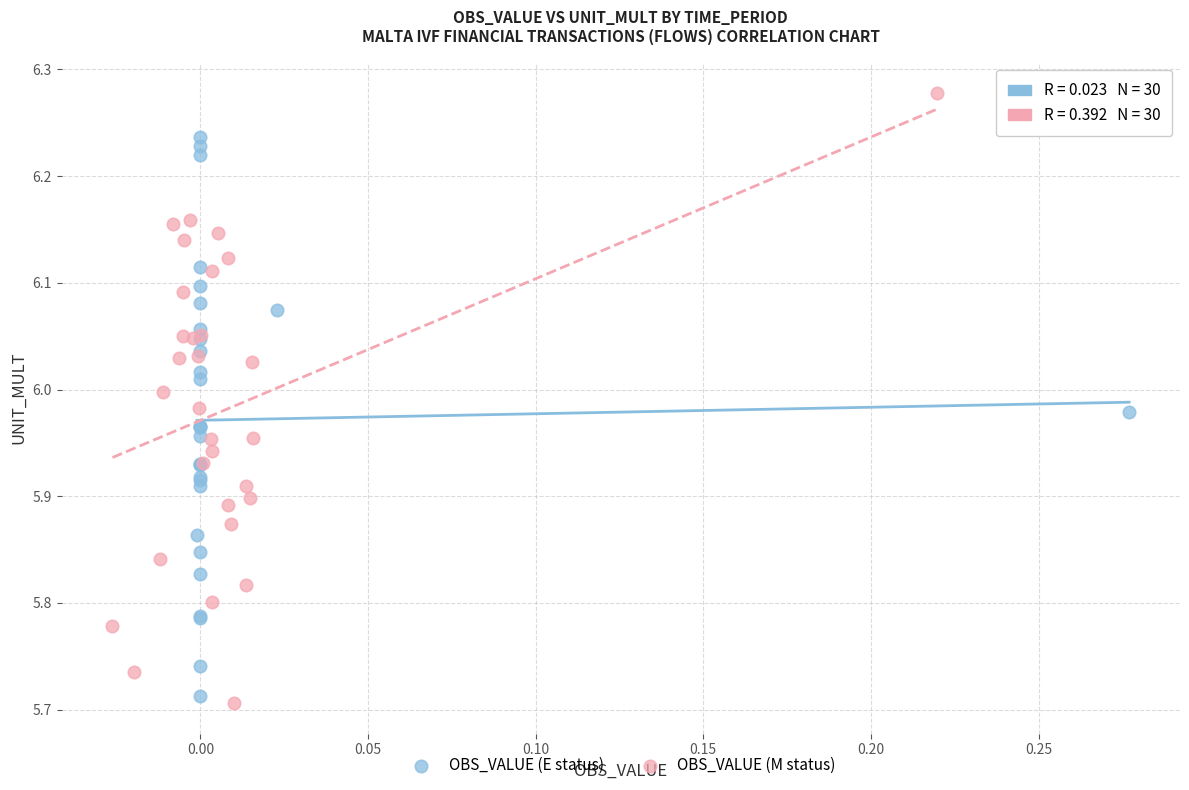

Which series reaches the maximum Y coordinate?

OBS_VALUE (M status)